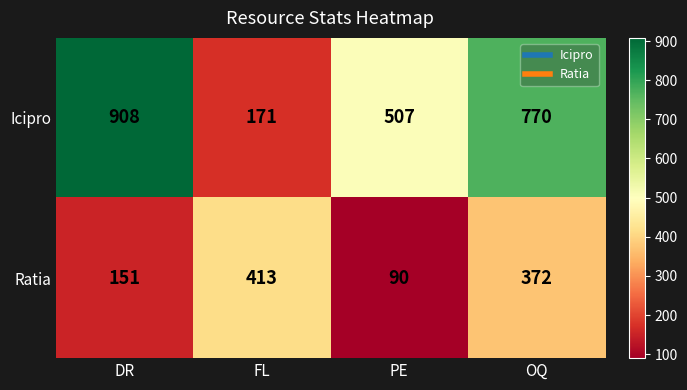

Which label corresponds to the smallest value in the chart?

PE